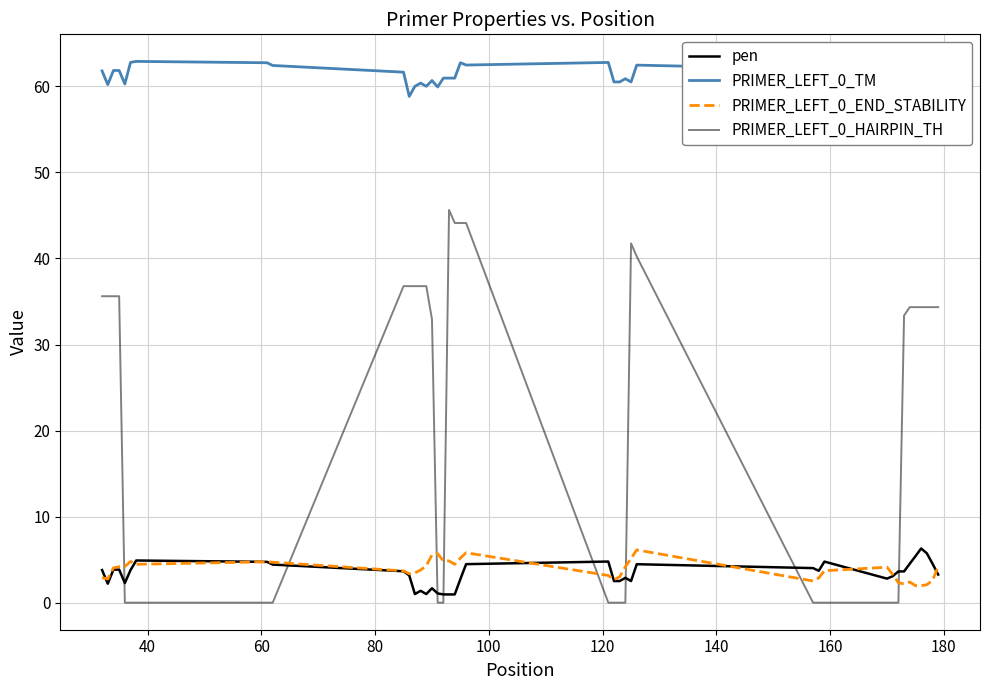

How many interior local peaks does the pen series have?

8